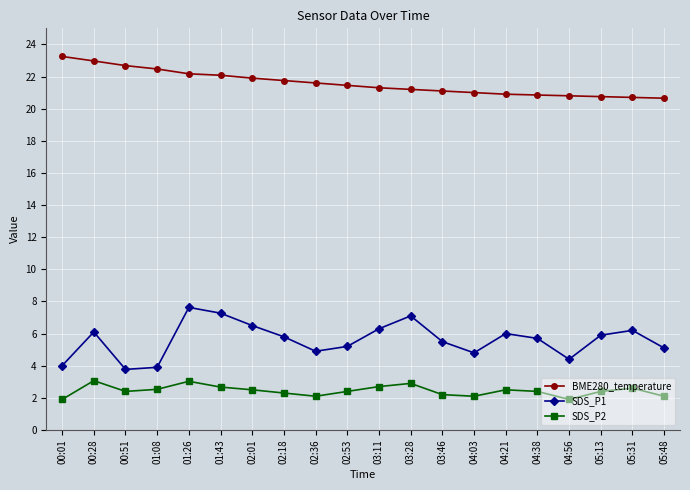

True or false: SDS_P2 and BME280_temperature intersect in this chart.

False